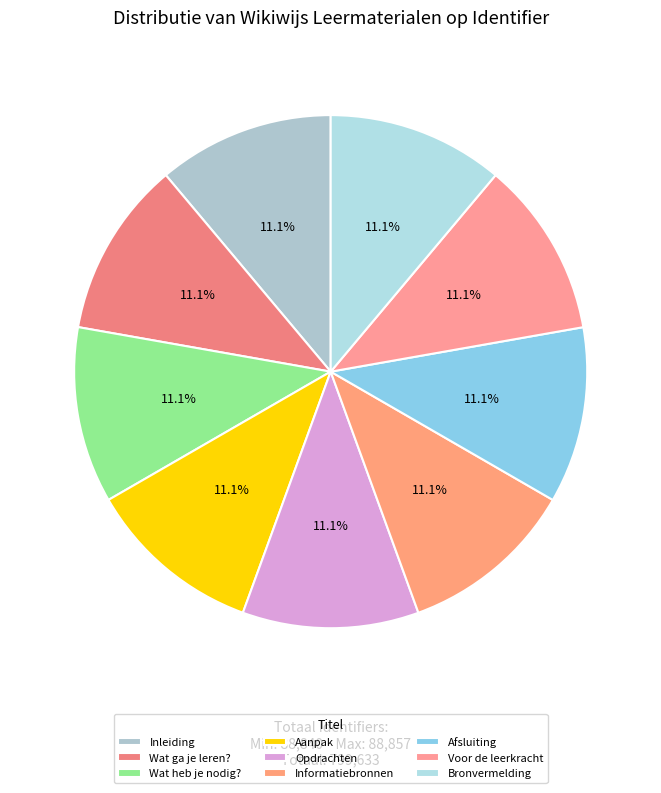

What is the change in value from Wat heb je nodig? to Afsluiting?

+8